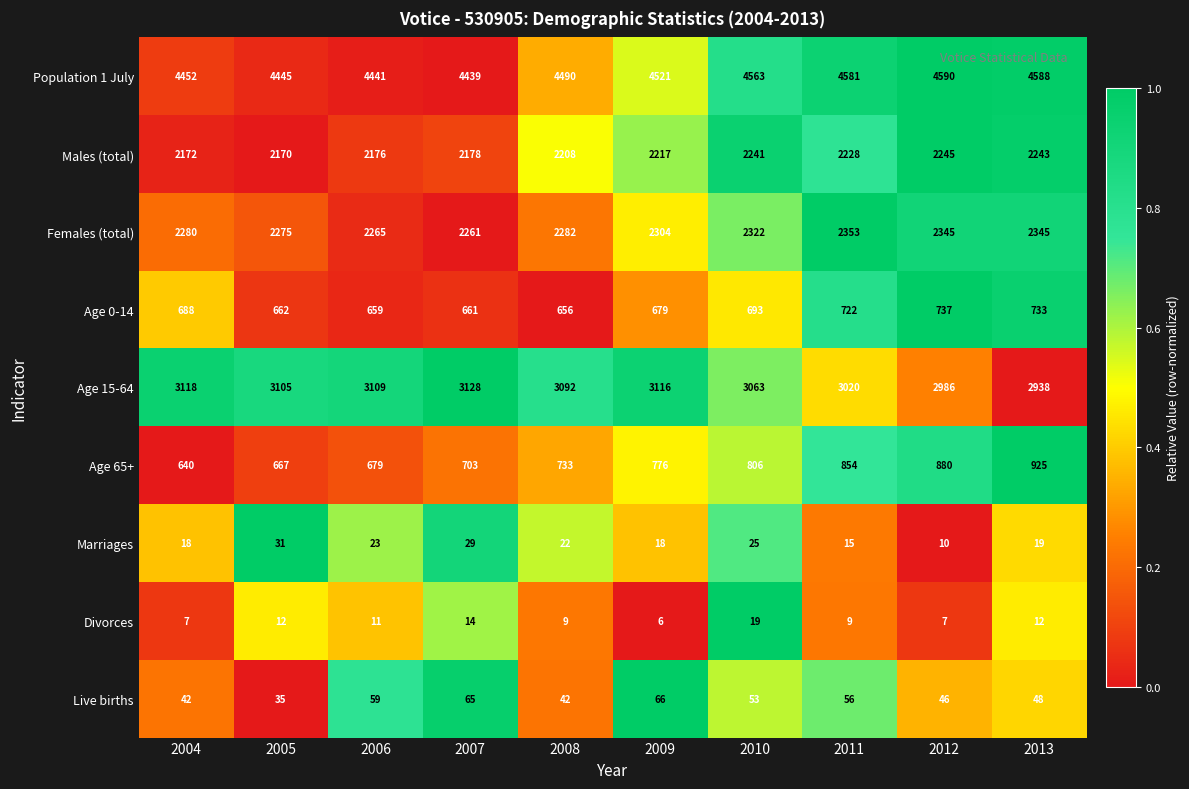

Which category has the lowest value in the Population 1 July series?

2007